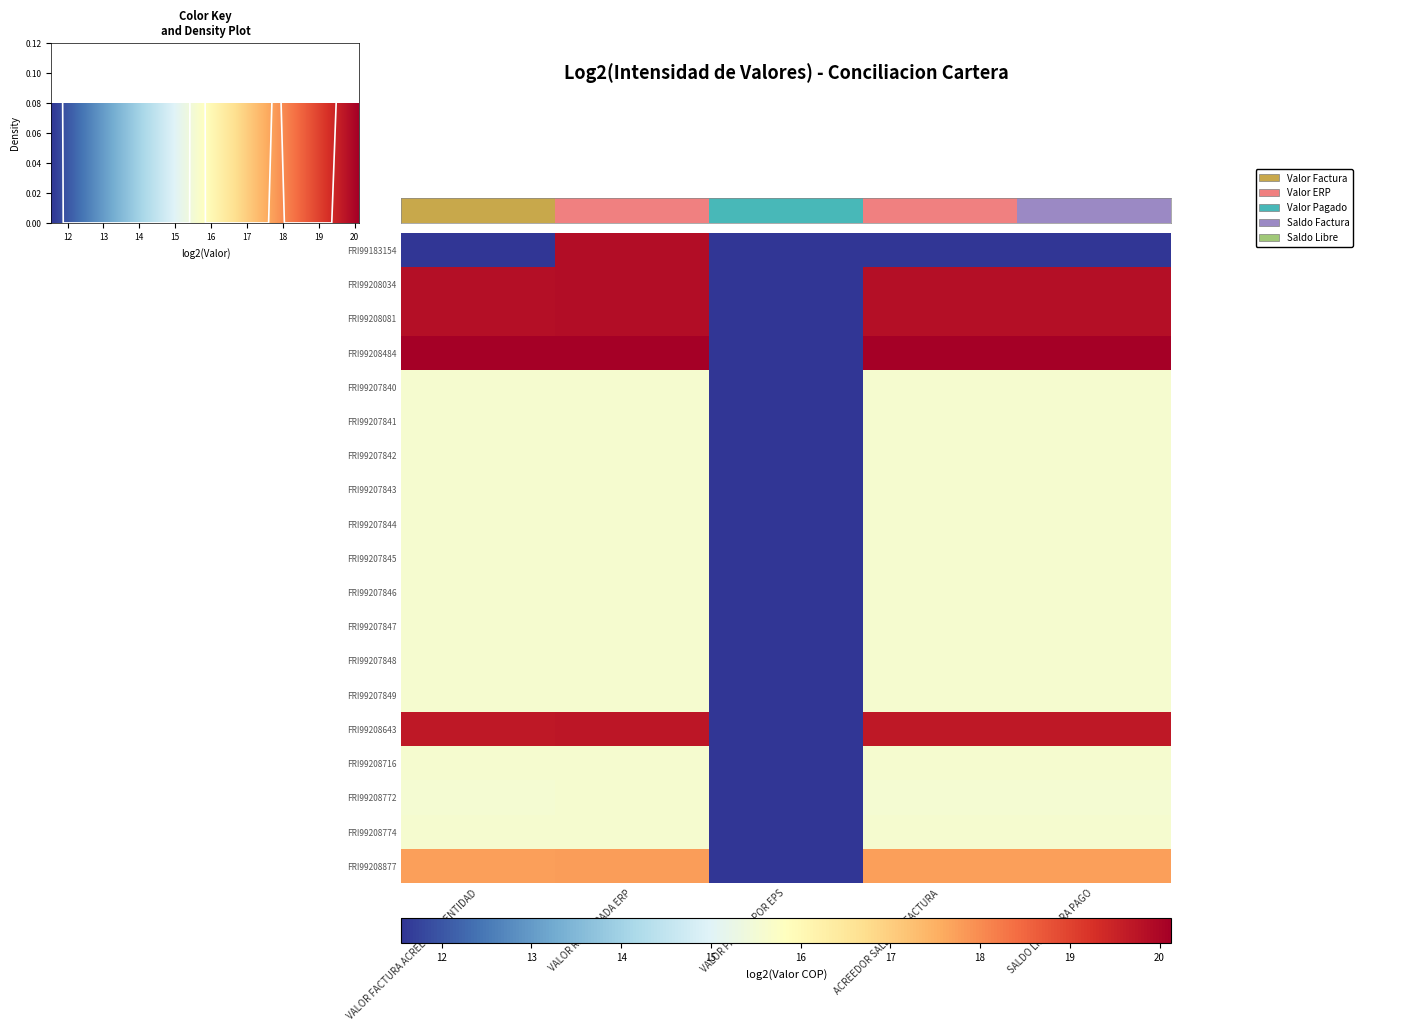

How many data points in FRI99207849 are above 15?

4